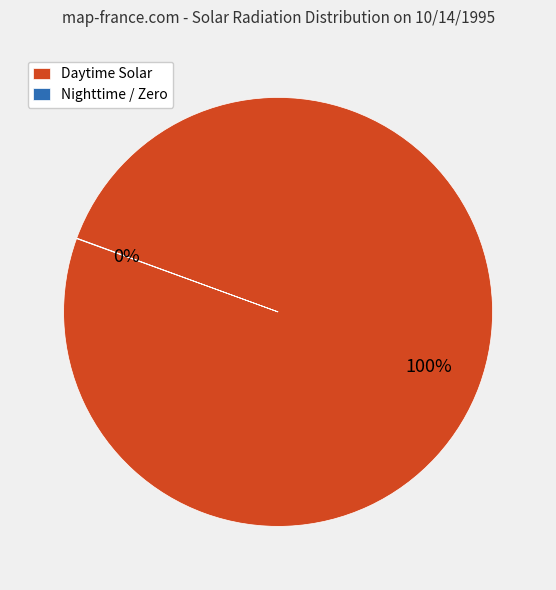

To the nearest percent, what is the average slice percentage?

50%